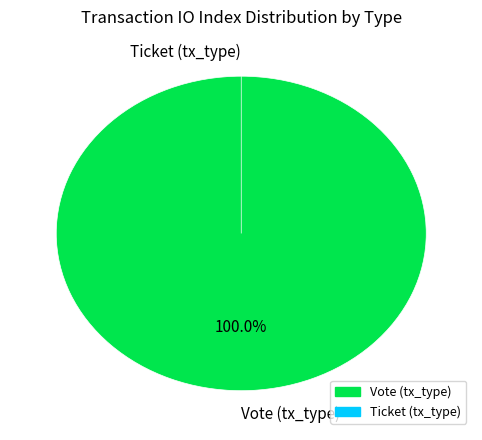

How much of the chart is everything except Ticket (tx_type)?

100.0%